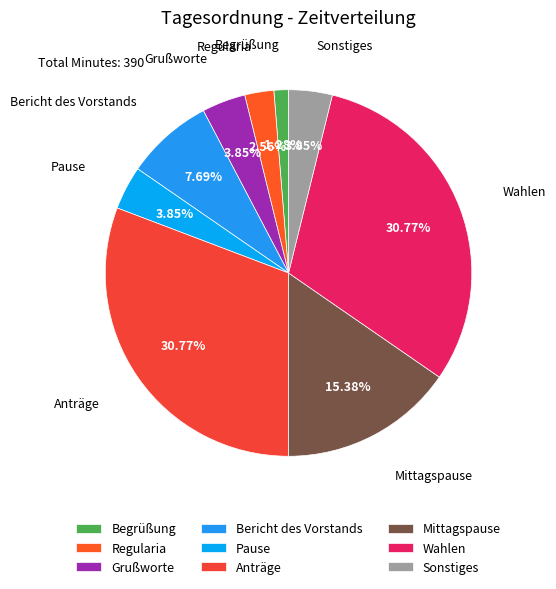

The Begrüßung slice represents 7% of the pie. True or false?

False